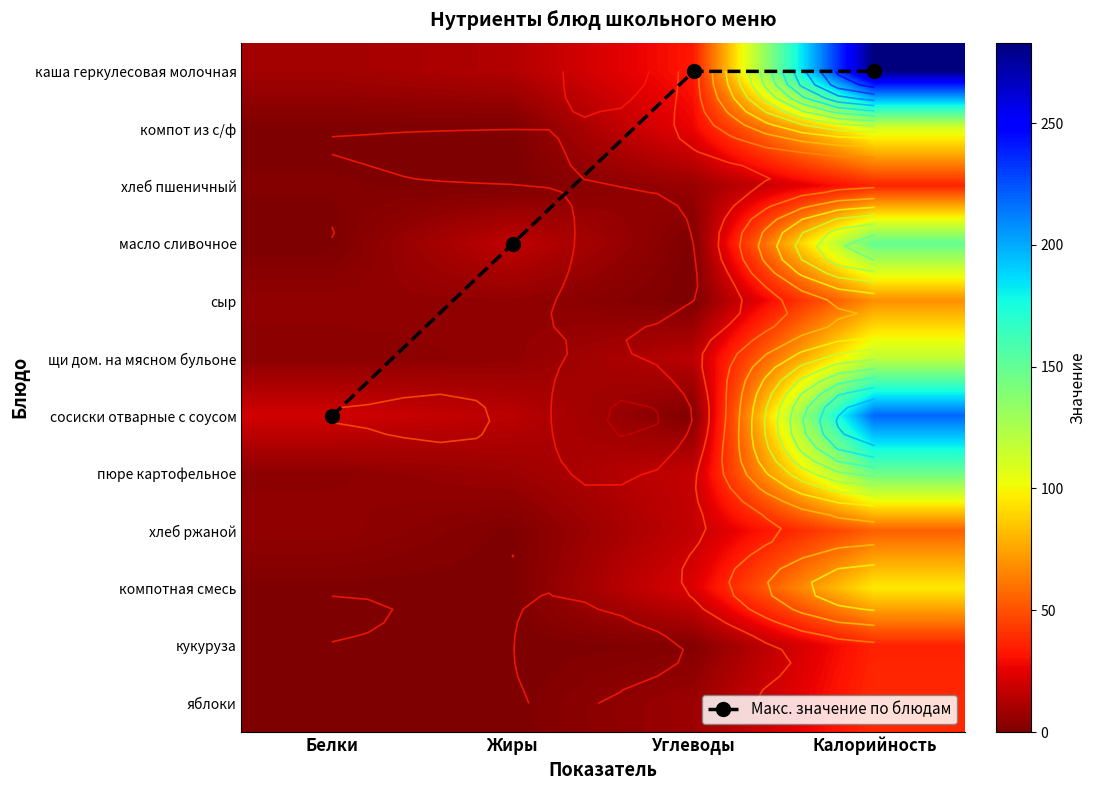

What value does the пюре картофельное series have at Белки?

4.0